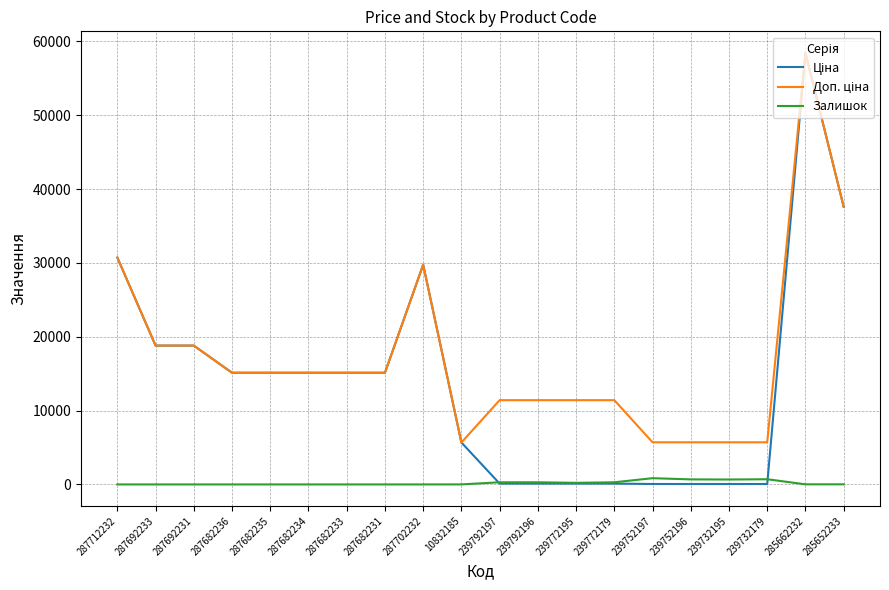

What is the difference between the highest and lowest values at 287682233?

15120.0